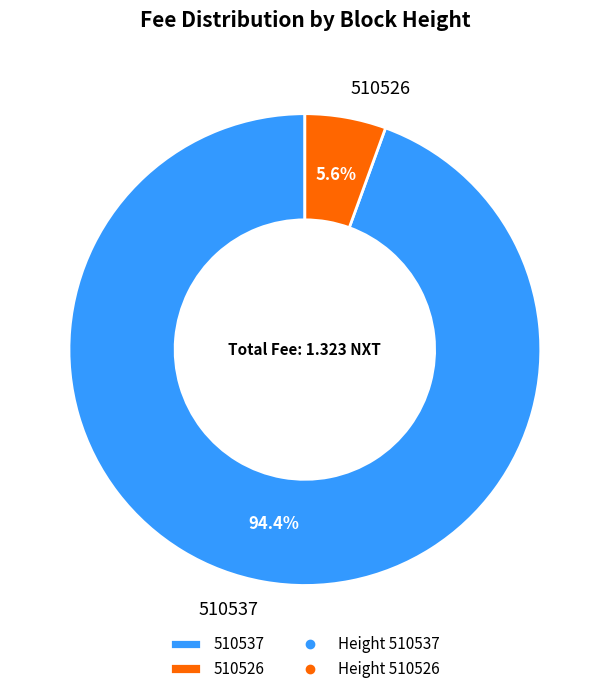

What is the total percentage of 510526 and 510537?

100.0%